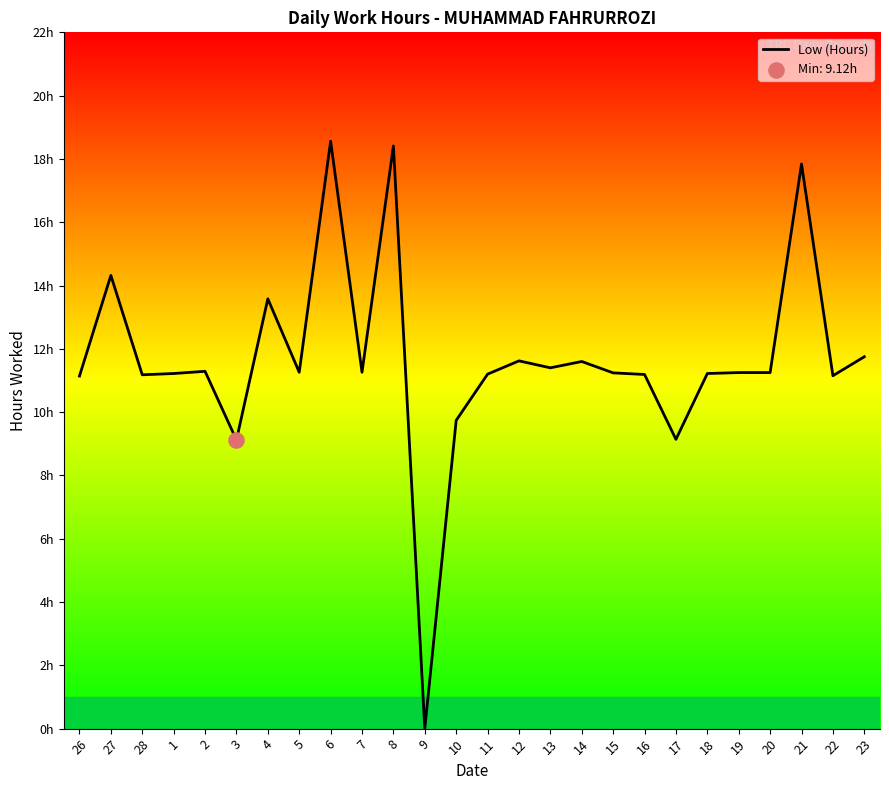

What is the ratio of the value at 13 to the value at 21?

0.6